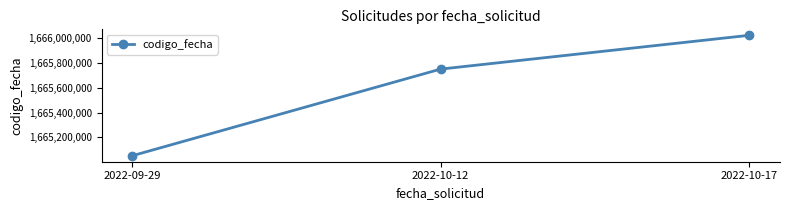

Count the number of data series in this chart.

1